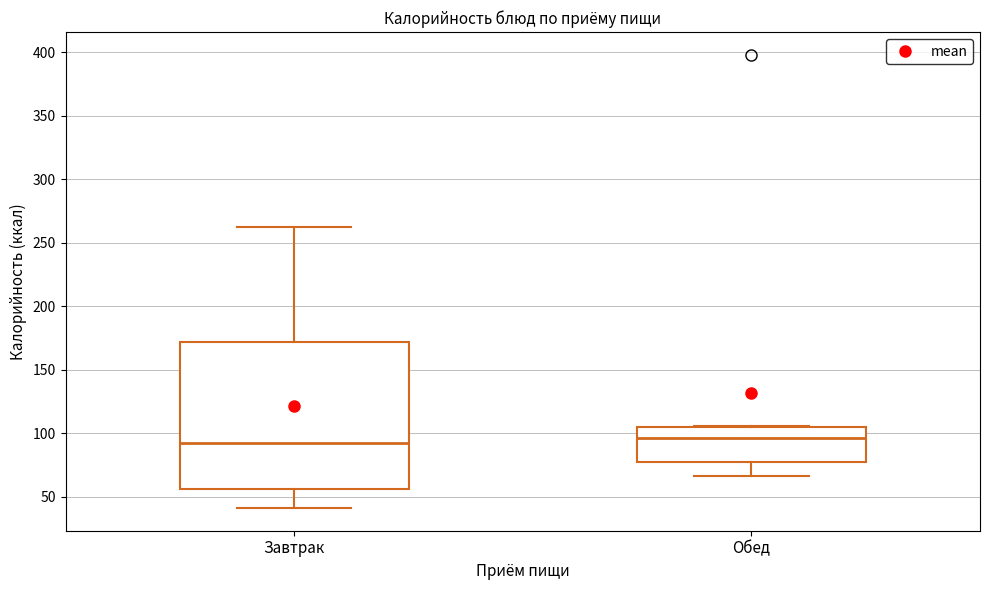

Comparing the boxes themselves (not the whiskers), which one is the tallest?

Завтрак